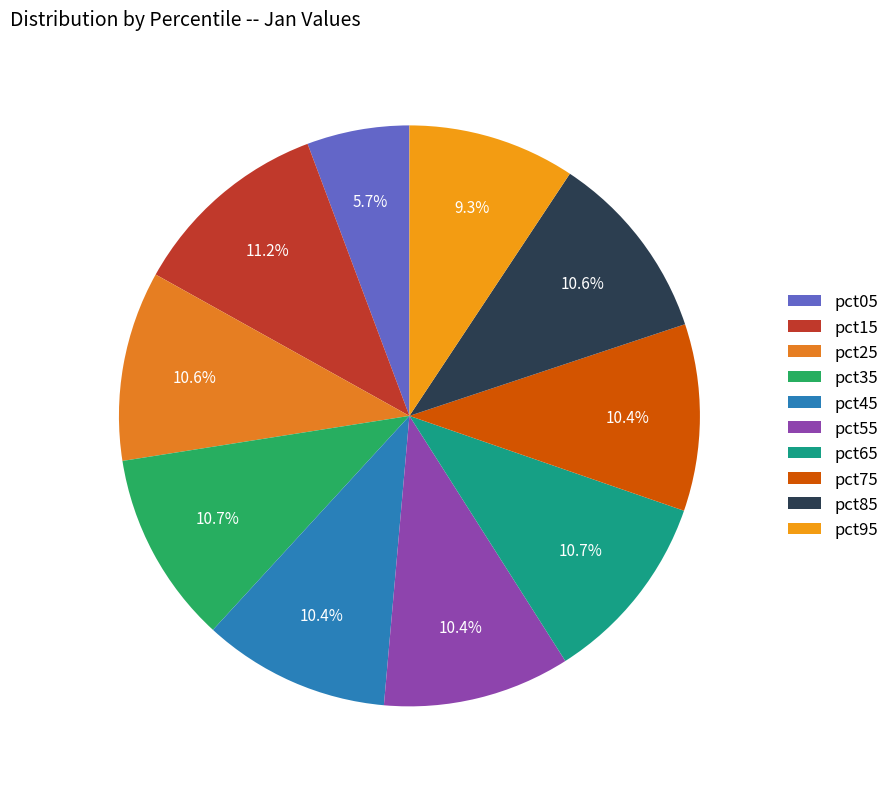

Which slice is the largest?

pct15